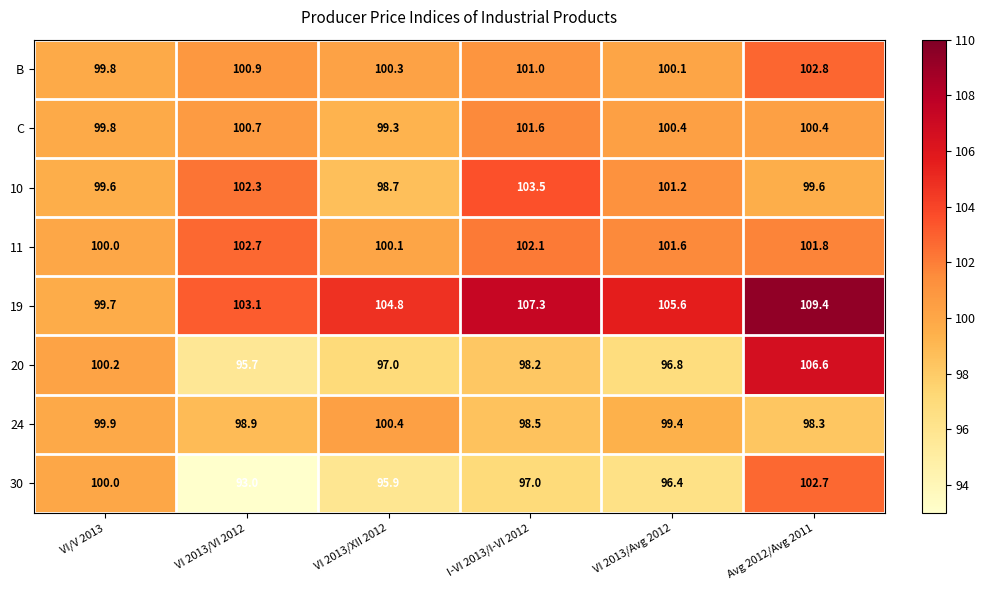

True or false: 24 has a value of 174.4 at Avg 2012/Avg 2011.

False